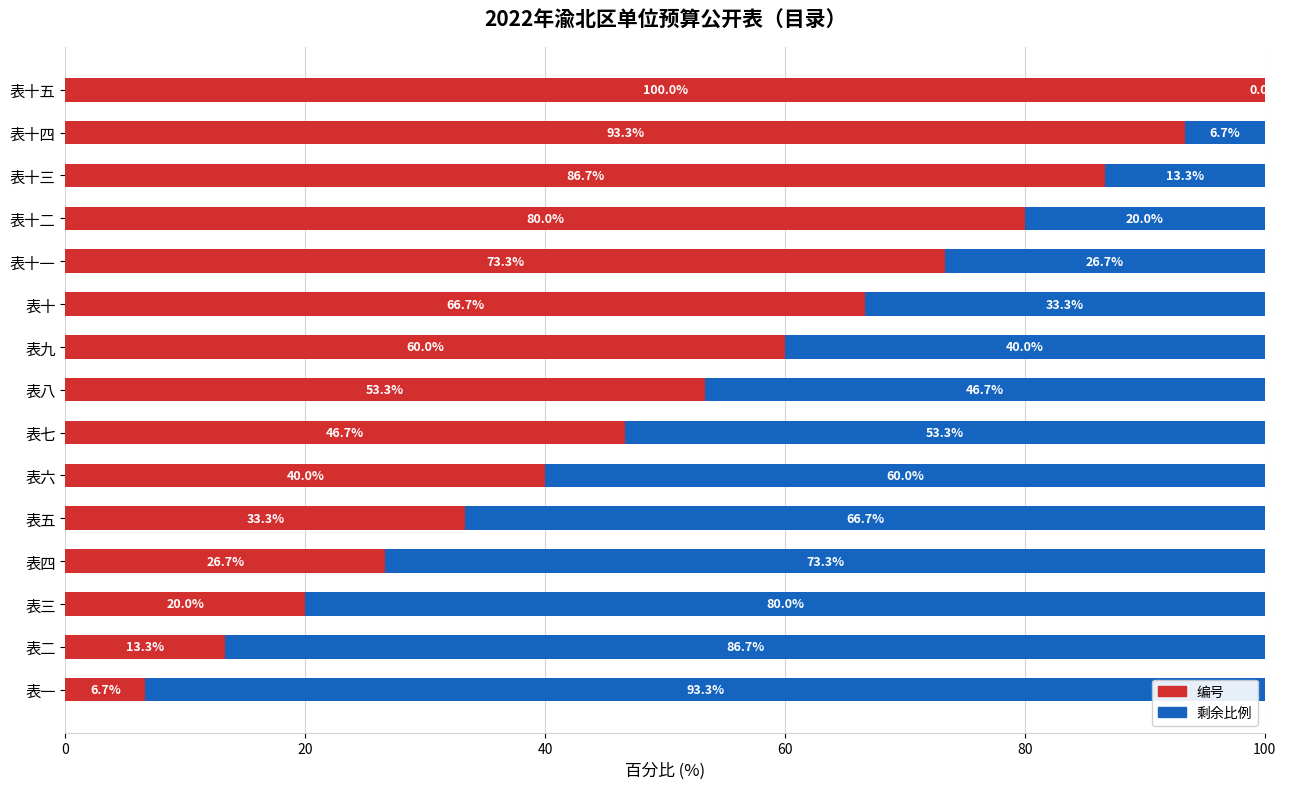

What is the total value across all series at 表十二?

100.0